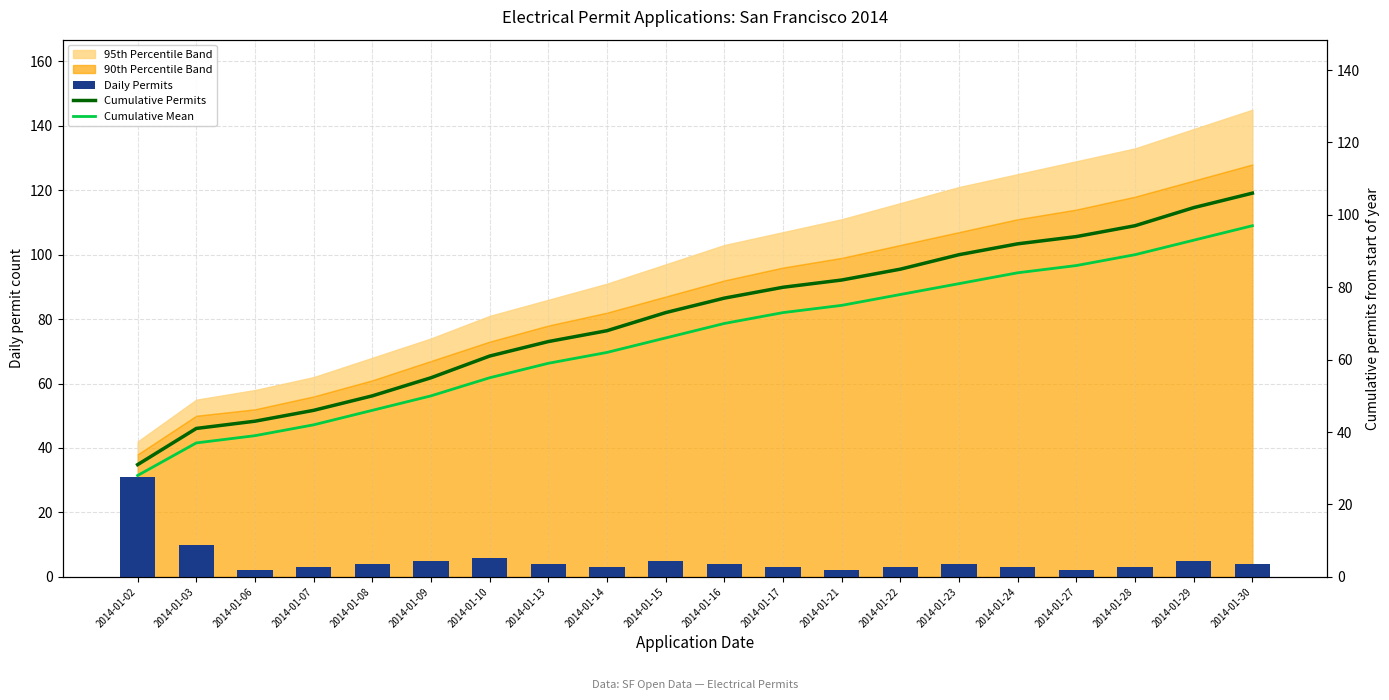

Which series has the largest total across all categories?

Cumulative Permits